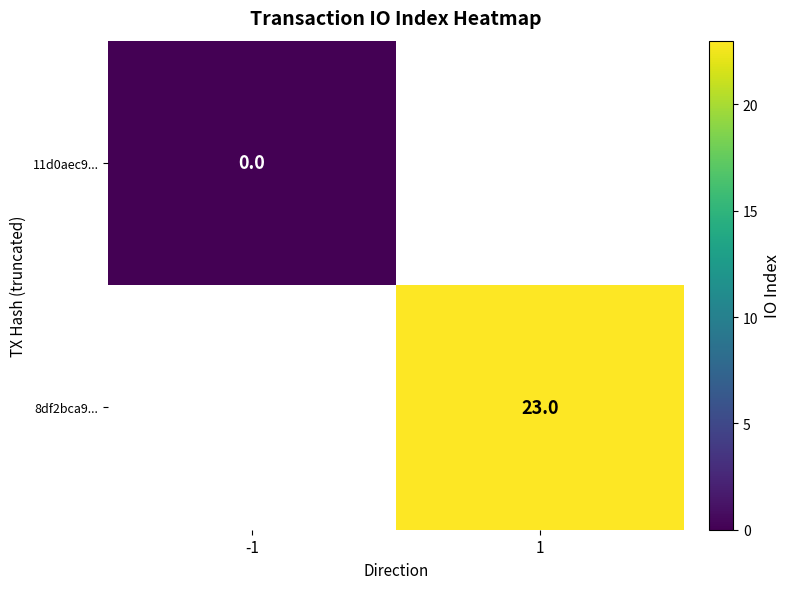

Is the value of 11d0aec9... at -1 greater than the value of 8df2bca9... at 1?

No